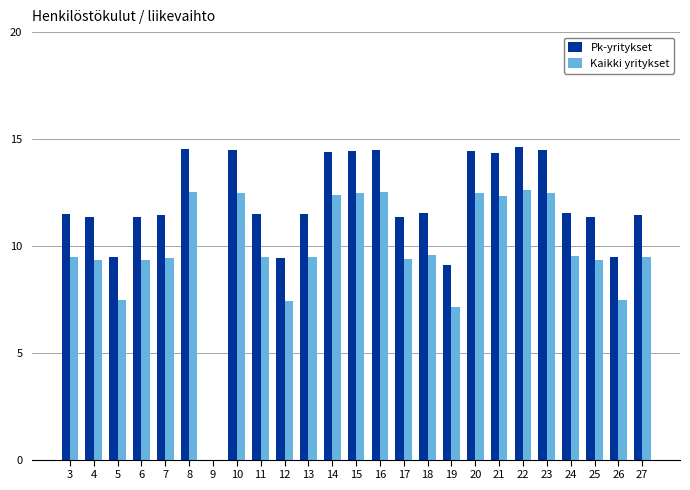

Where does the Pk-yritykset series first go above 11?

3